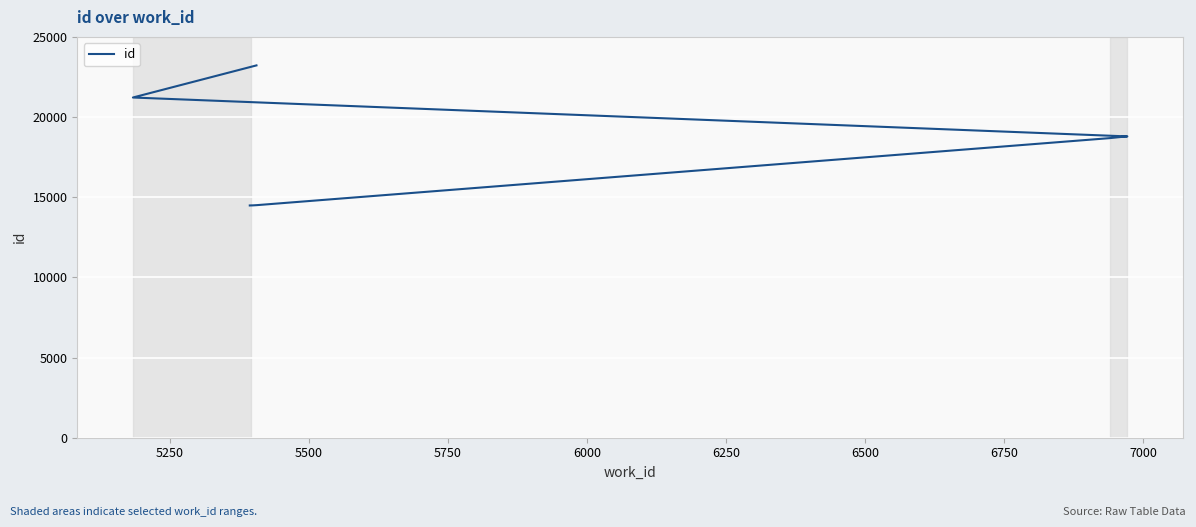

How many data points does each series have?

10